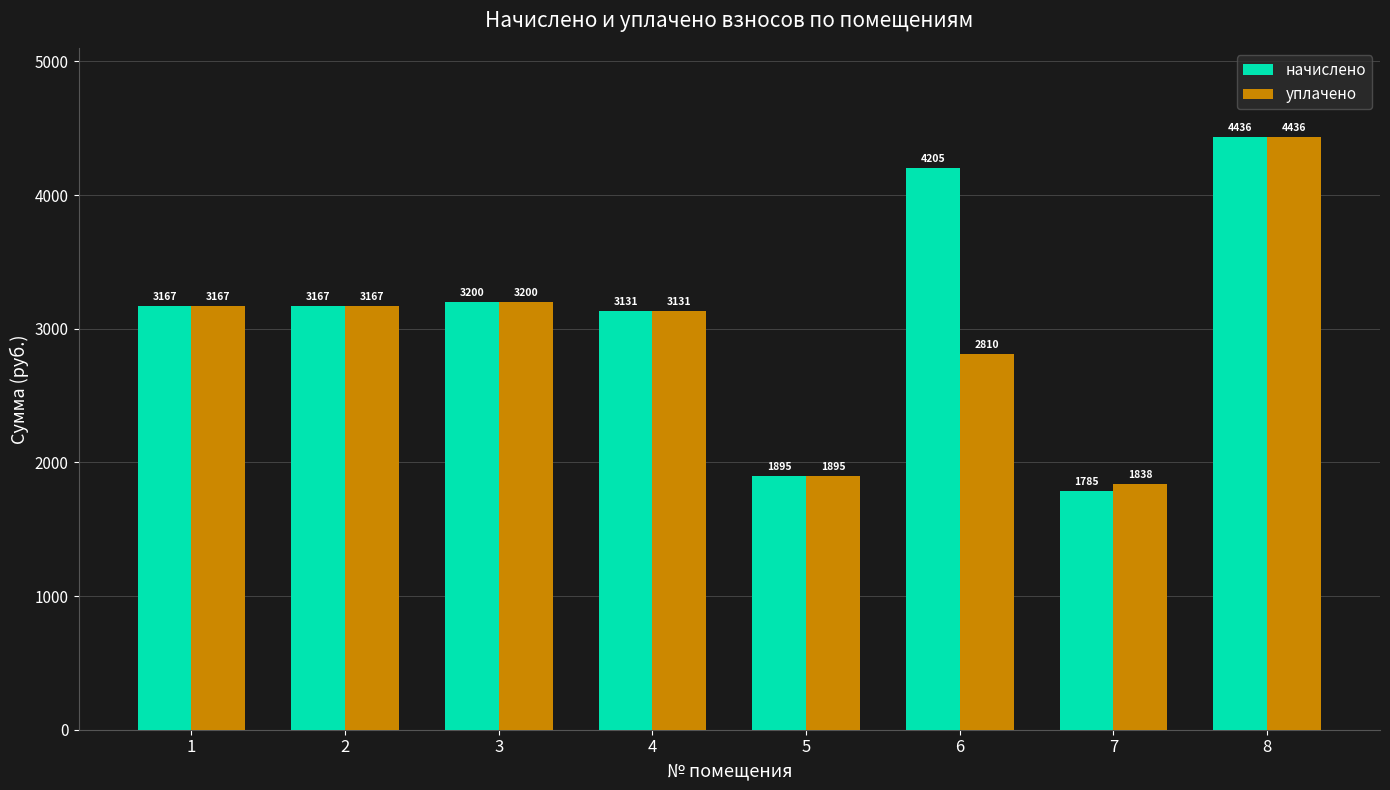

What is the value of the уплачено bar at the 1st from the left?

3167.4